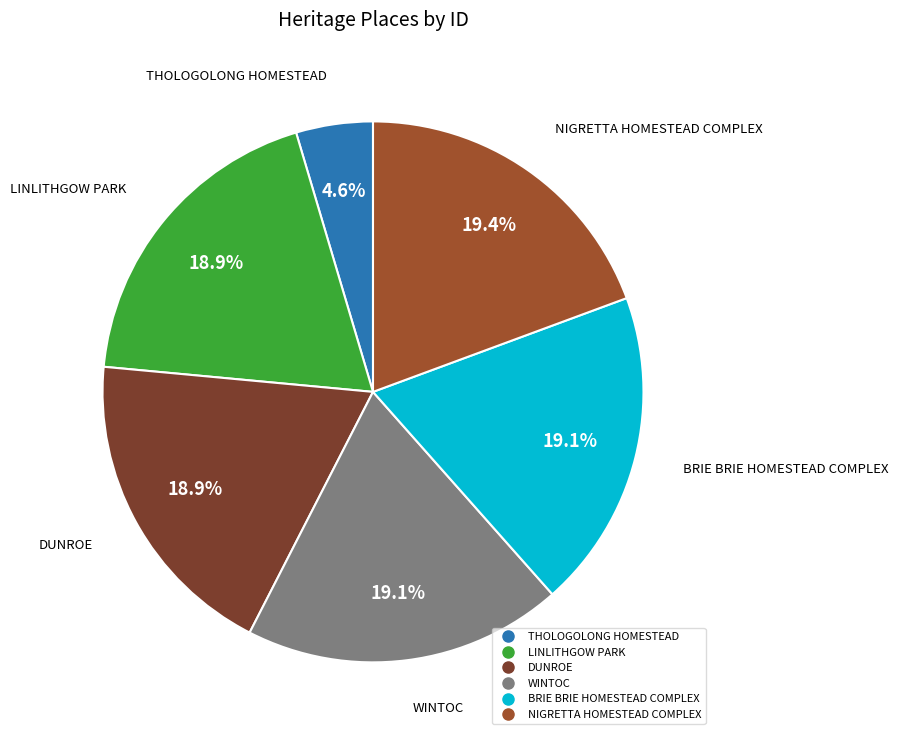

Does WINTOC account for over 50% of the chart?

No